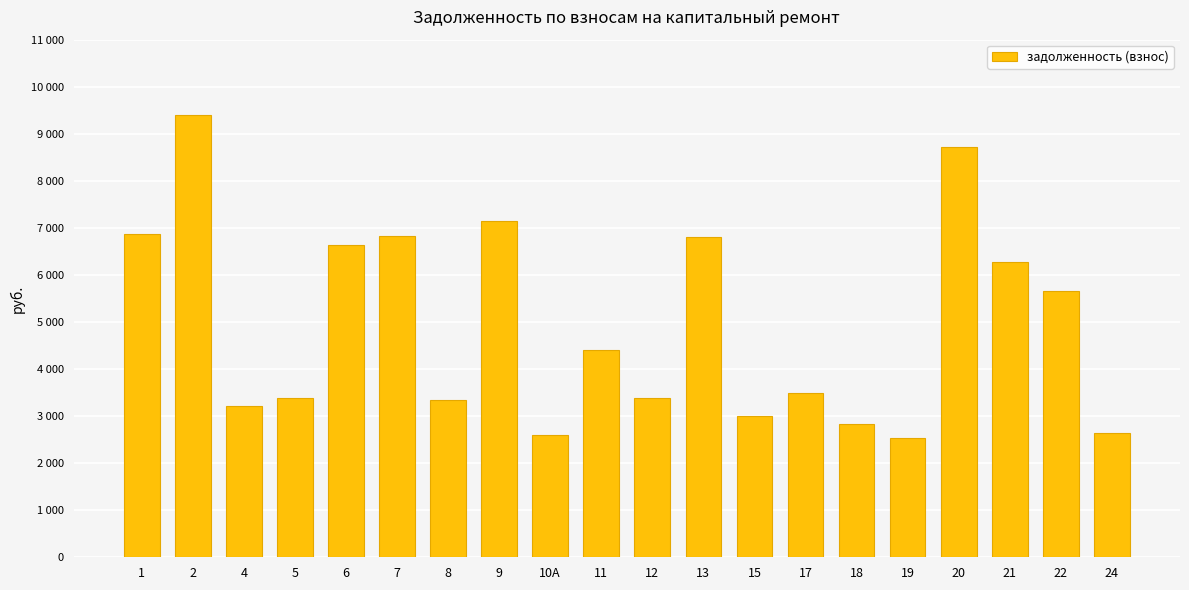

What is the value of the 8th bar from the left?

7144.2